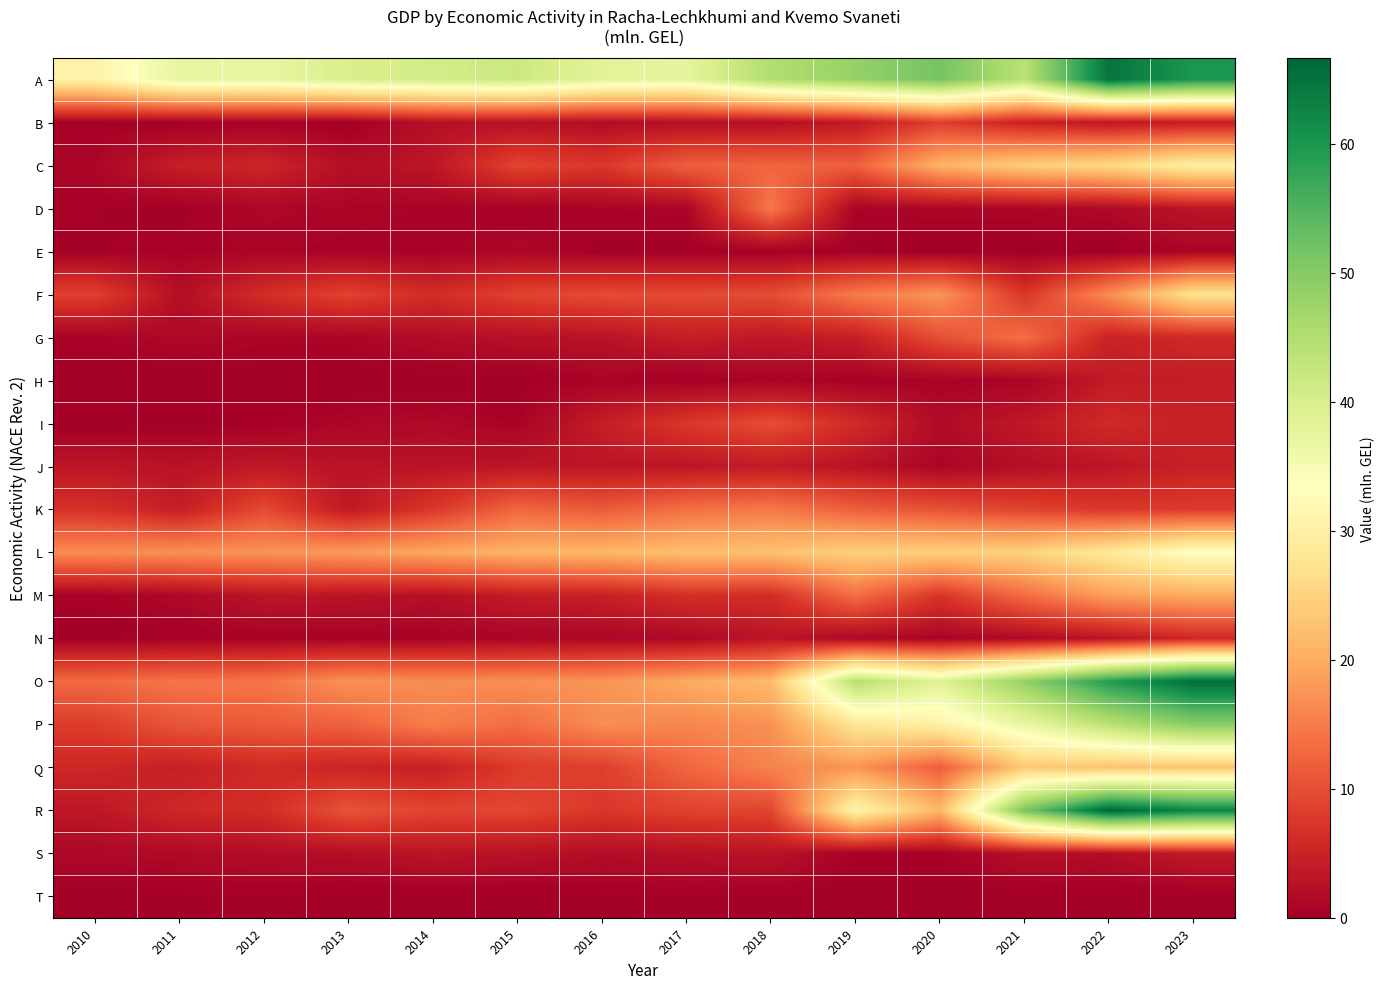

Which has a higher value, 2022 or 2018?

2022